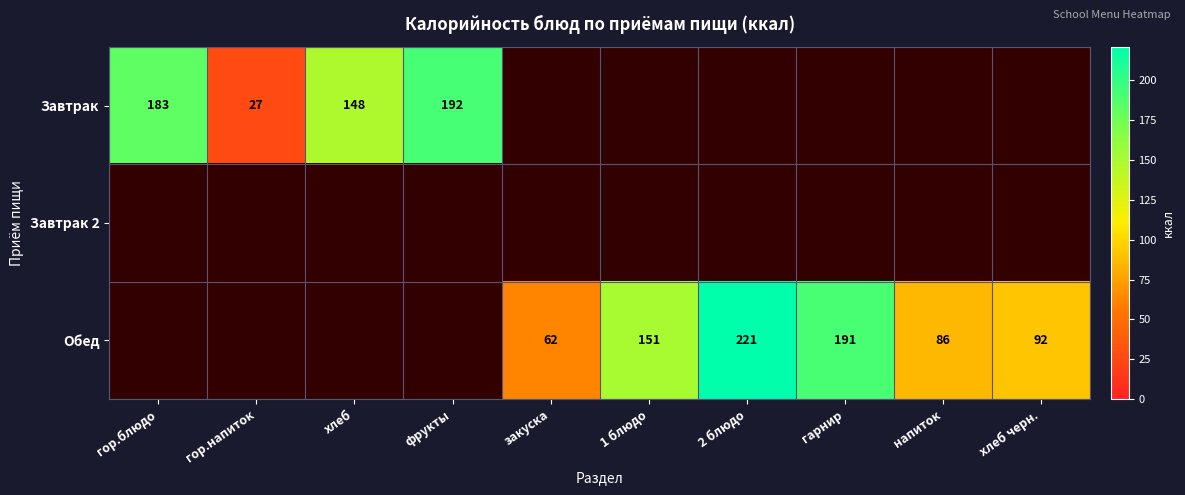

True or false: Обед has a value of 86 at напиток.

True